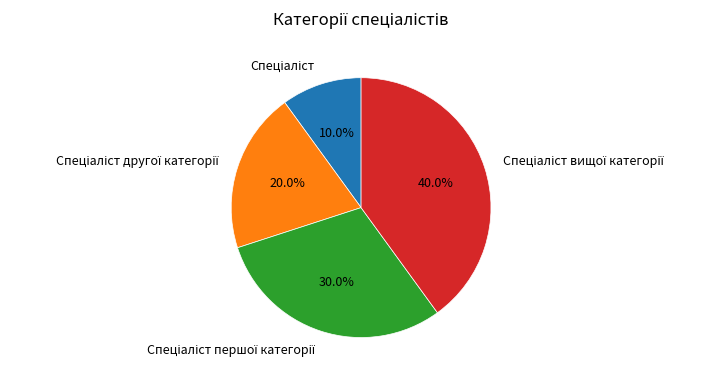

How many slices are in this pie chart?

4